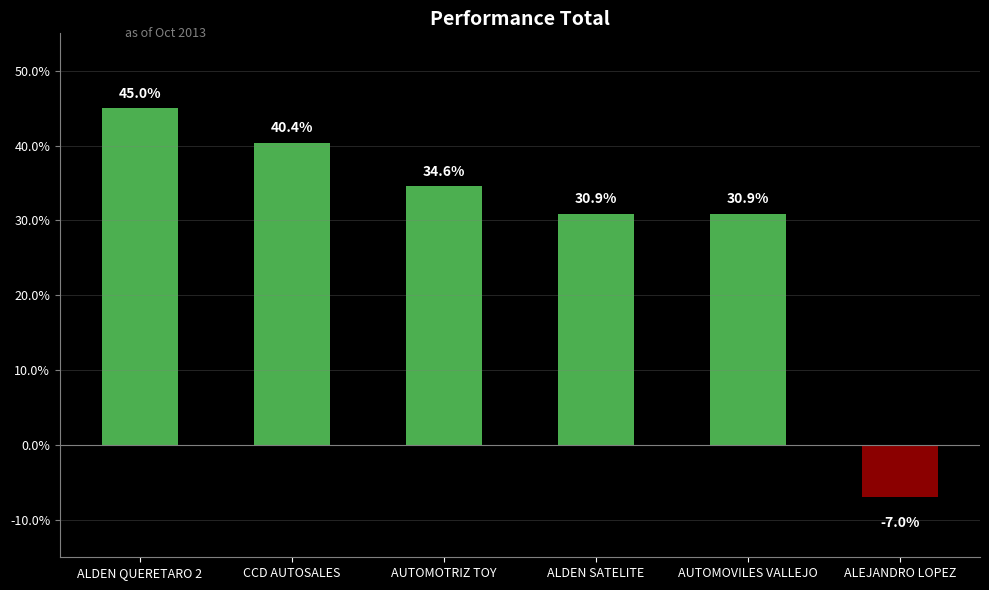

Which label corresponds to the smallest value in the chart?

ALEJANDRO LOPEZ